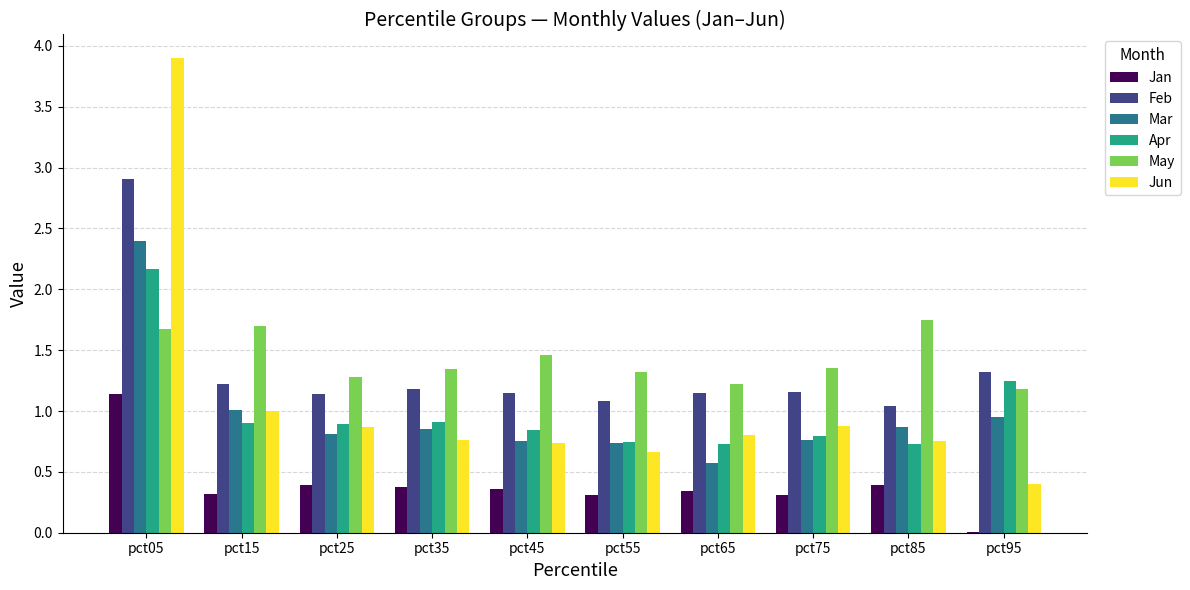

Read the Feb value at pct85.

1.0